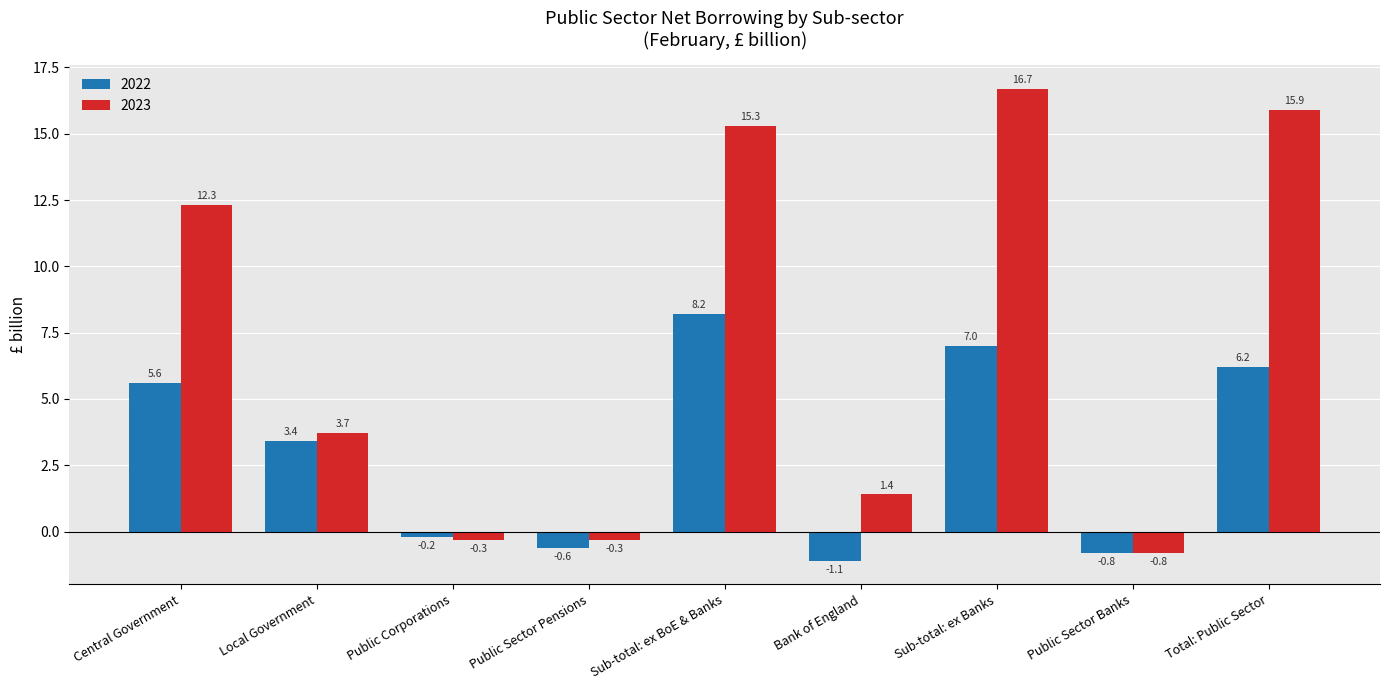

Rank the series by their maximum value, from lowest to highest.

2022, 2023